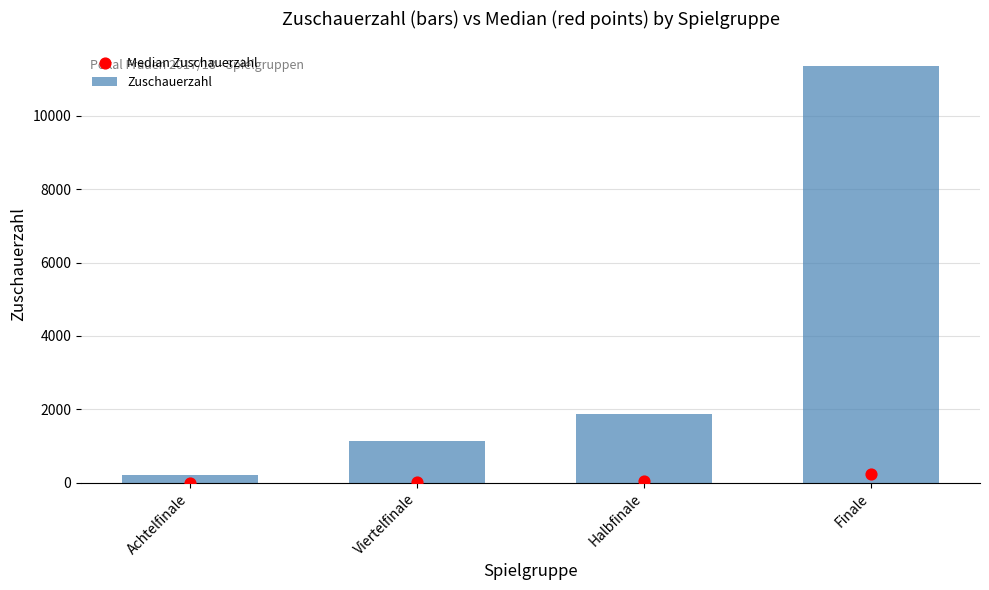

Which series reaches the maximum Y coordinate?

Zuschauerzahl